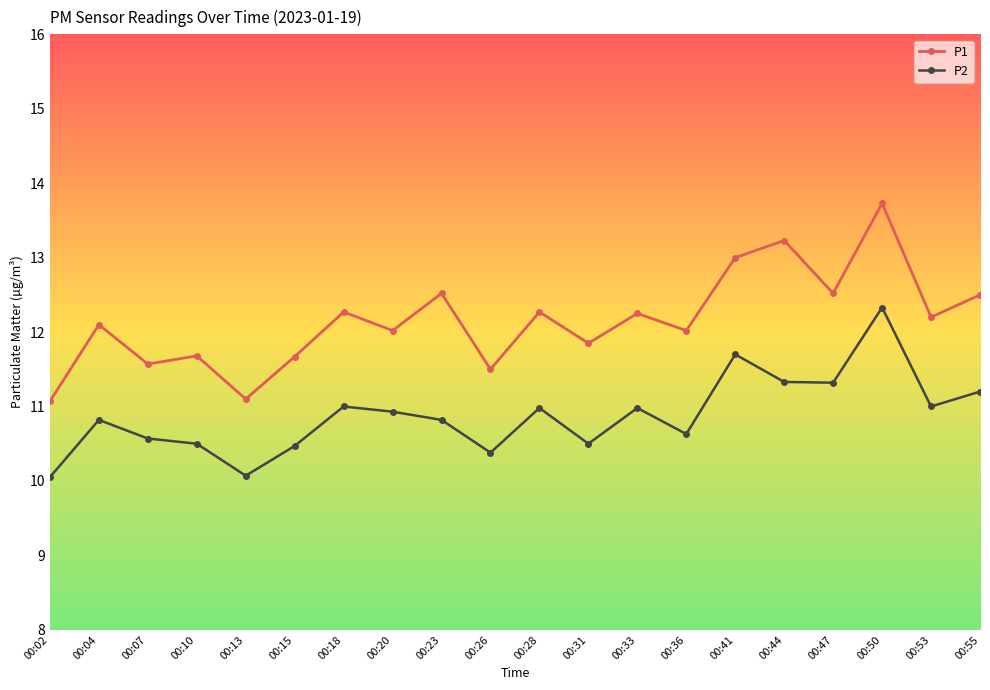

True or false: P2 has a value of 10.8 at 00:23.

True